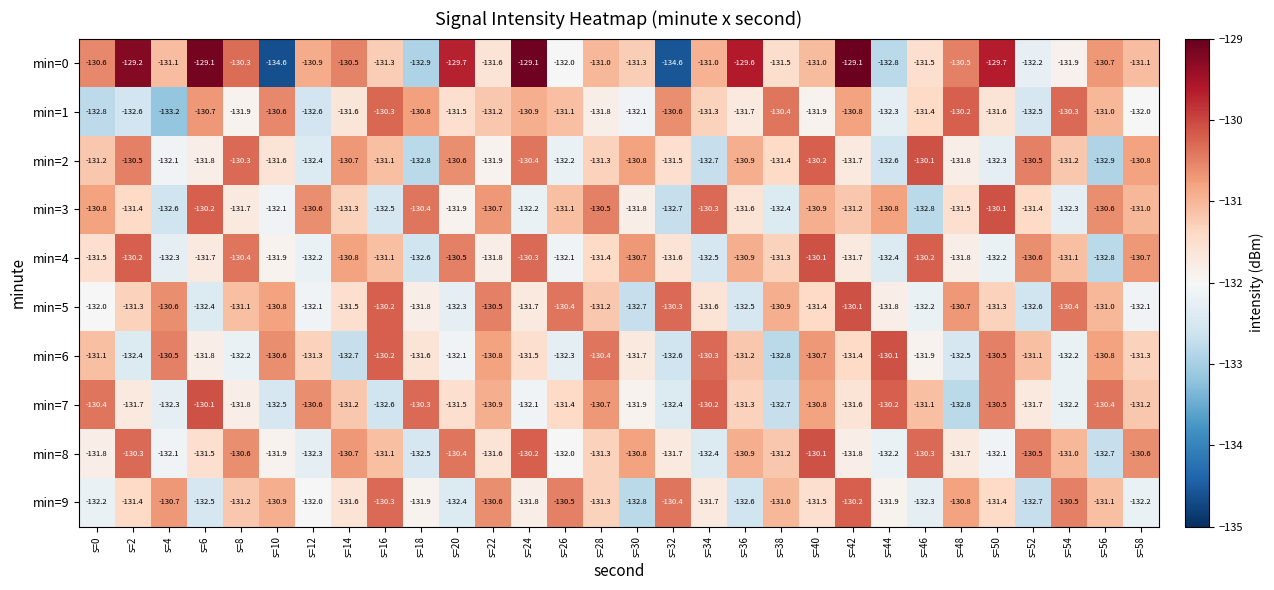

What is the lowest value of the min=2 series?

-132.9